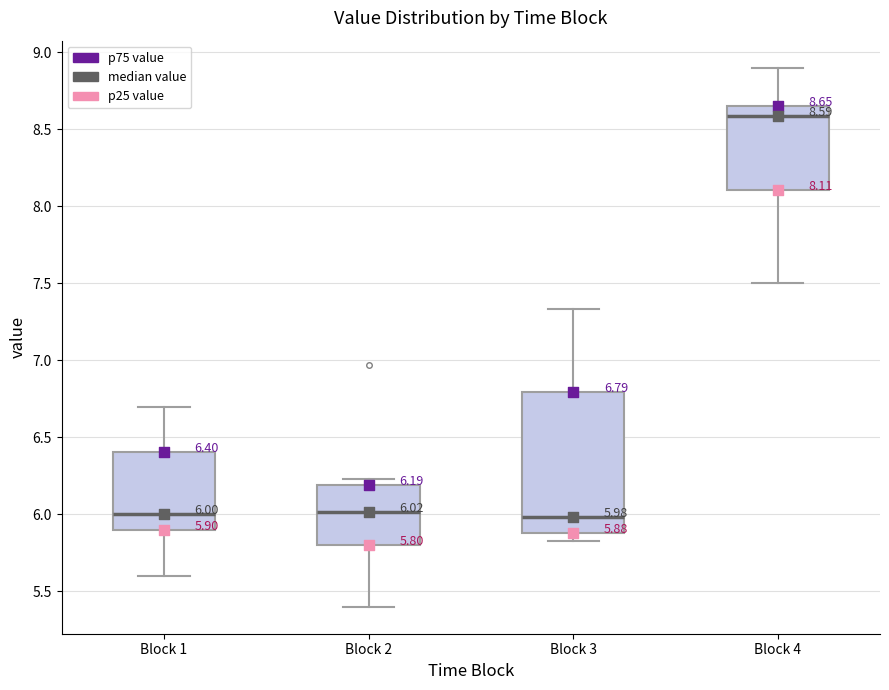

Comparing the boxes themselves (not the whiskers), which one is the tallest?

Block 3